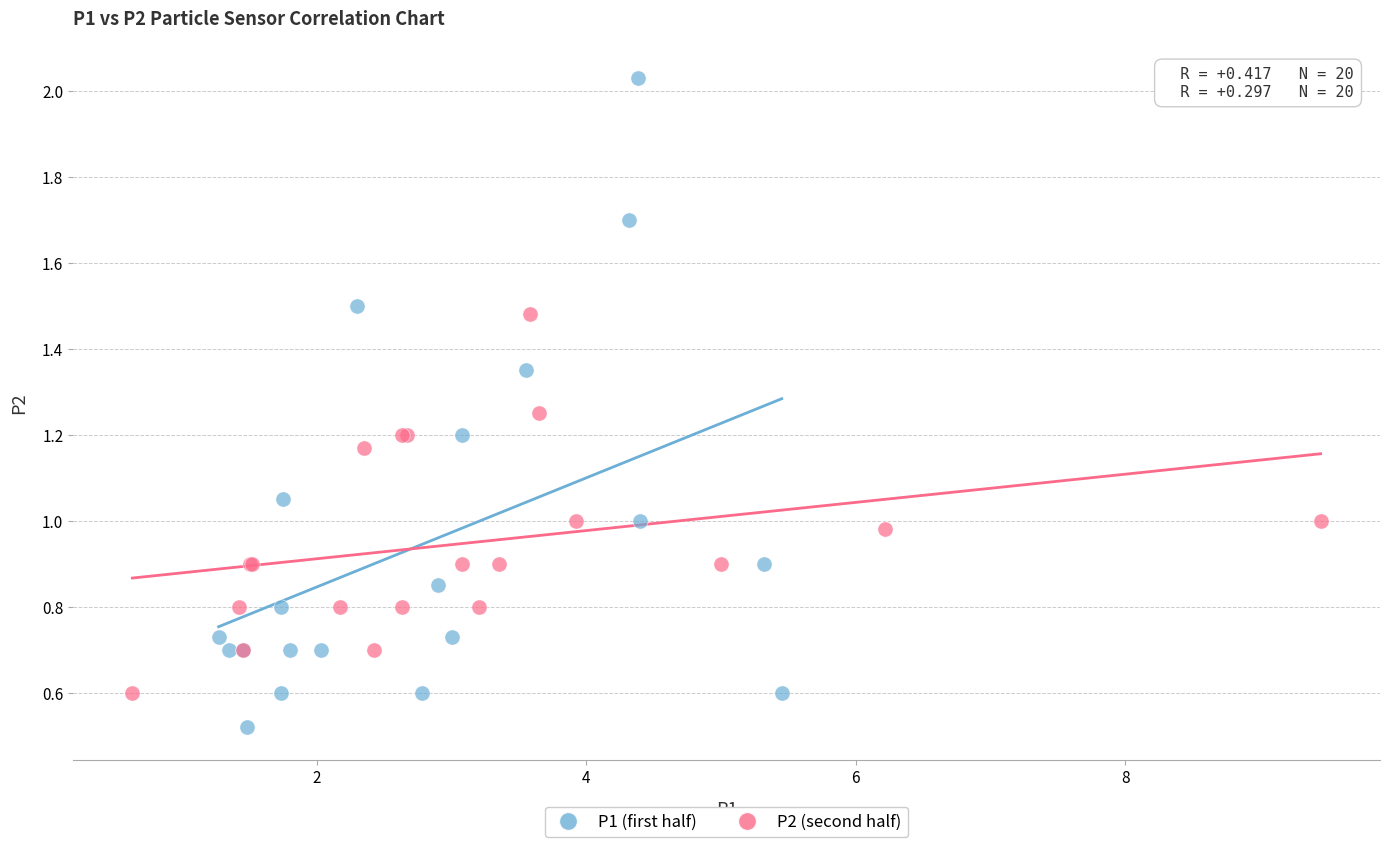

Which series contains the lowest Y value?

P1 (first half)